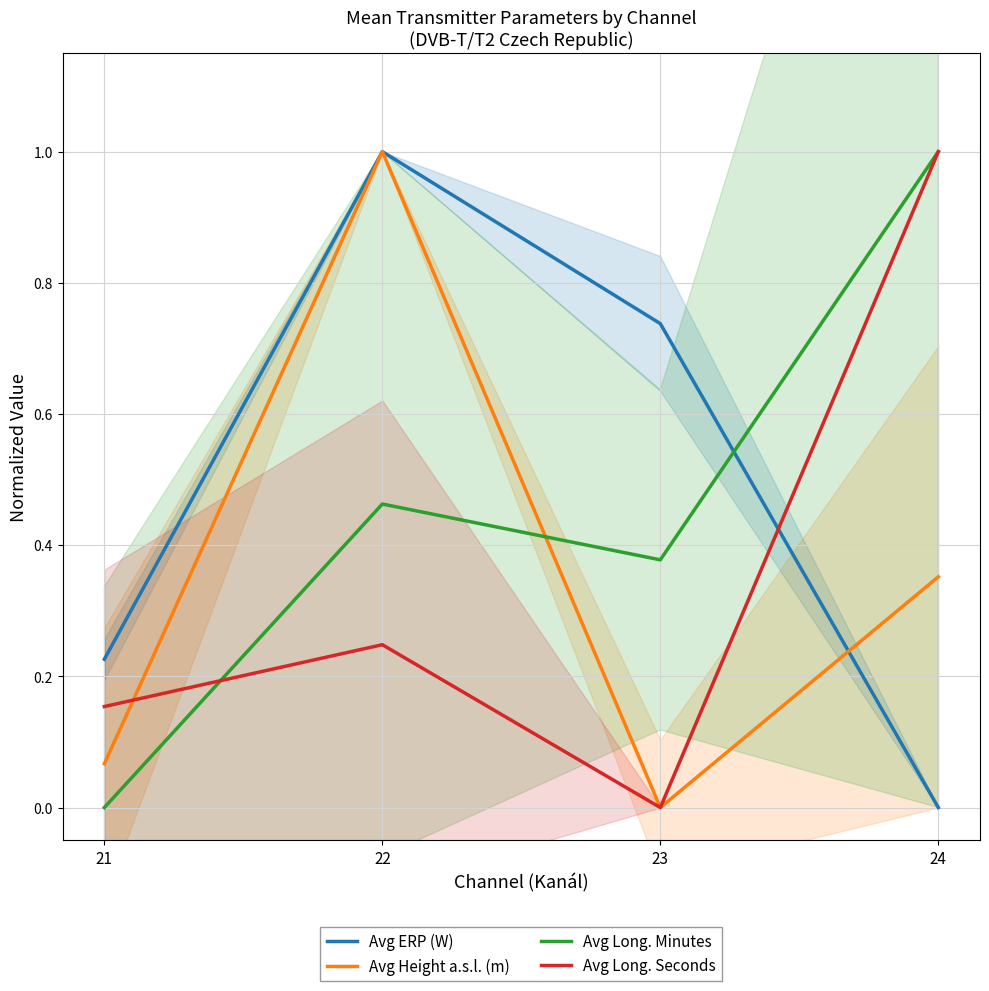

How many data points does each series have?

4